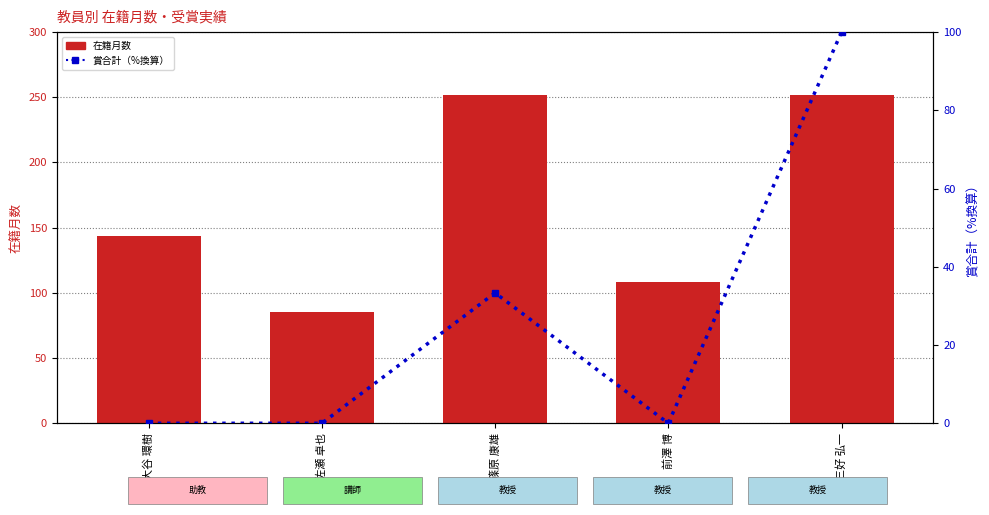

Reading left to right, what are all the values shown in this chart?

在籍月数: 大谷 環樹=144.0	佐瀬 卓也=85.0	篠原 康雄=252.0	前澤 博=108.0	三好 弘一=252.0
賞合計（%換算）: 大谷 環樹=0.0	佐瀬 卓也=0.0	篠原 康雄=33.3	前澤 博=0.0	三好 弘一=100.0